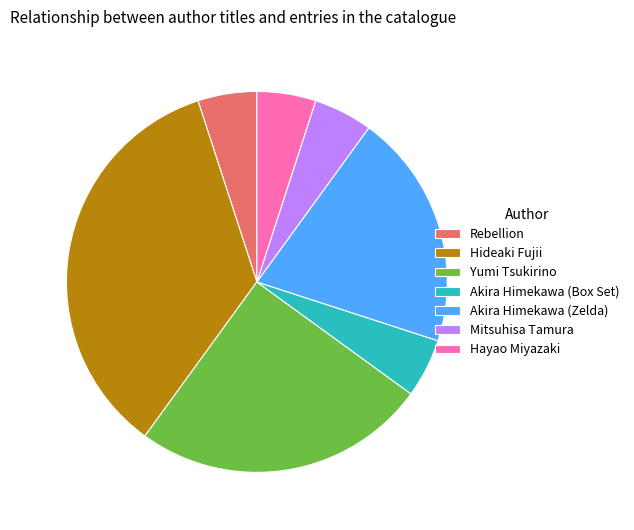

True or false: Hayao Miyazaki accounts for 1% of the total.

False